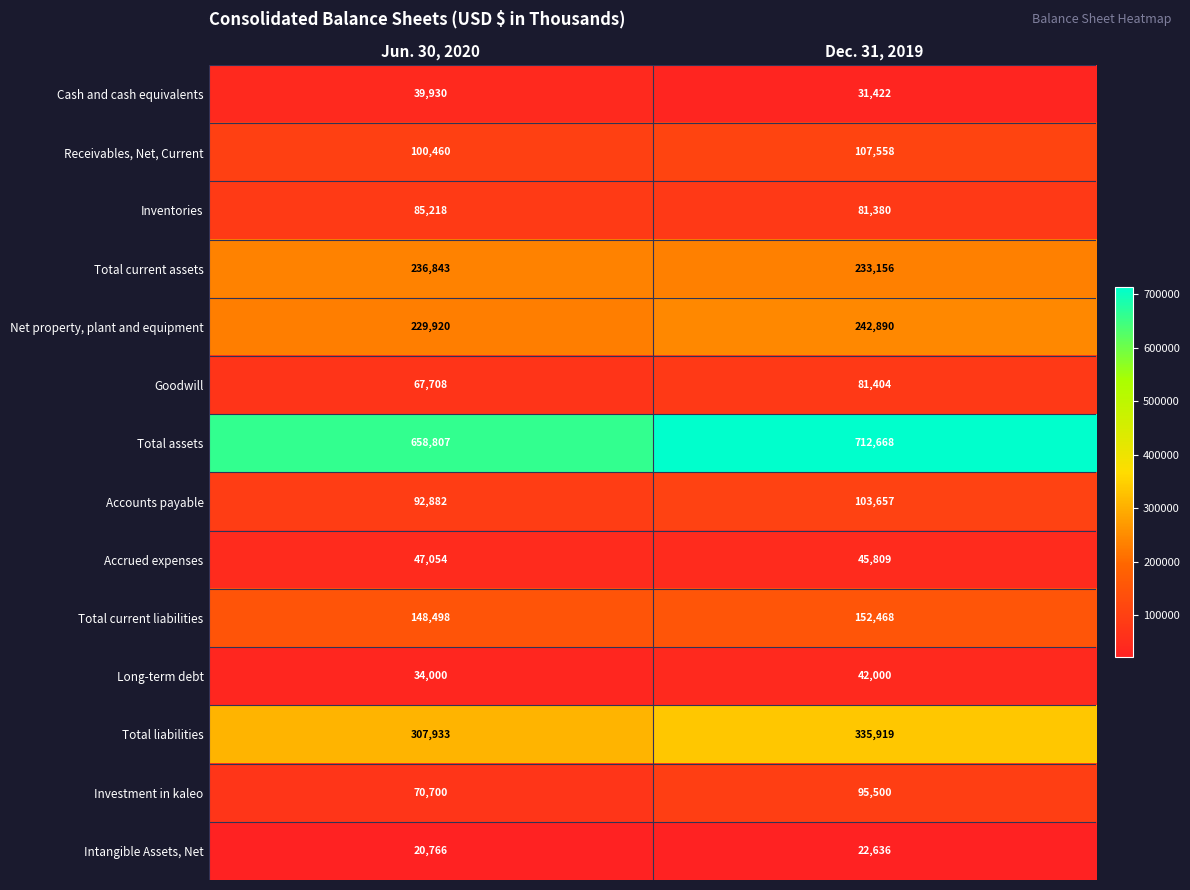

The Total assets series shows 1077155 at Jun. 30, 2020. True or false?

False